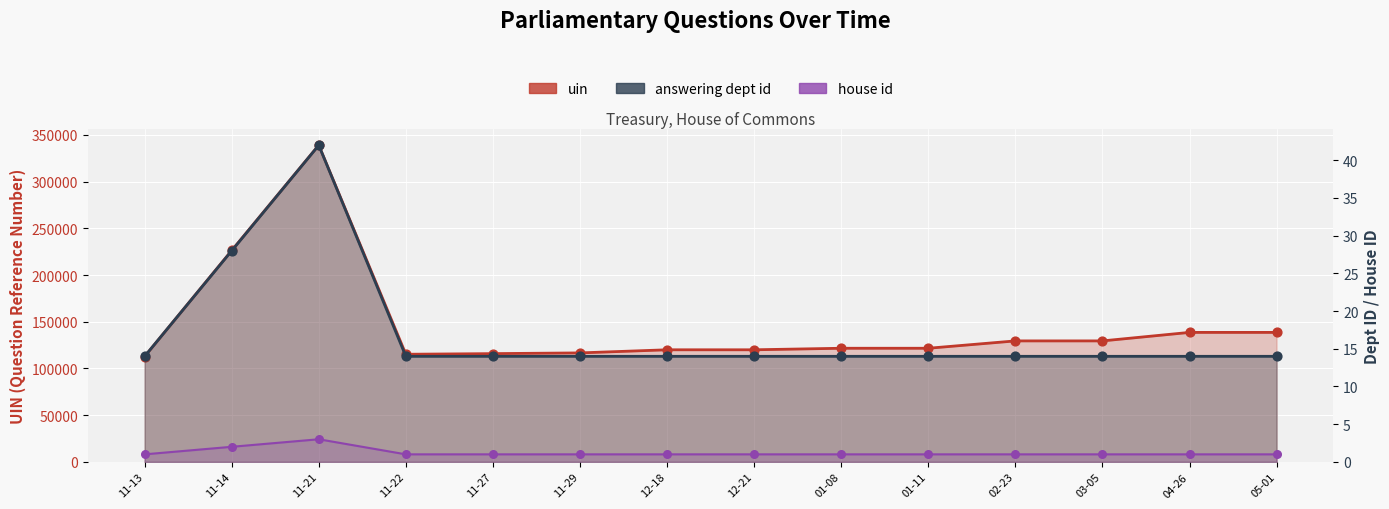

Is the value of answering dept id at 01-08 greater than the value of uin at 04-26?

No